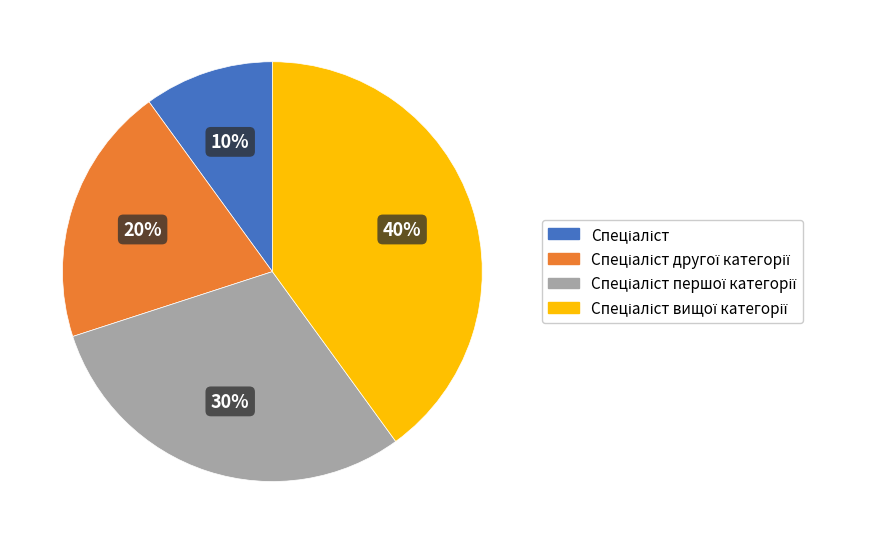

Does any single category account for the majority?

No